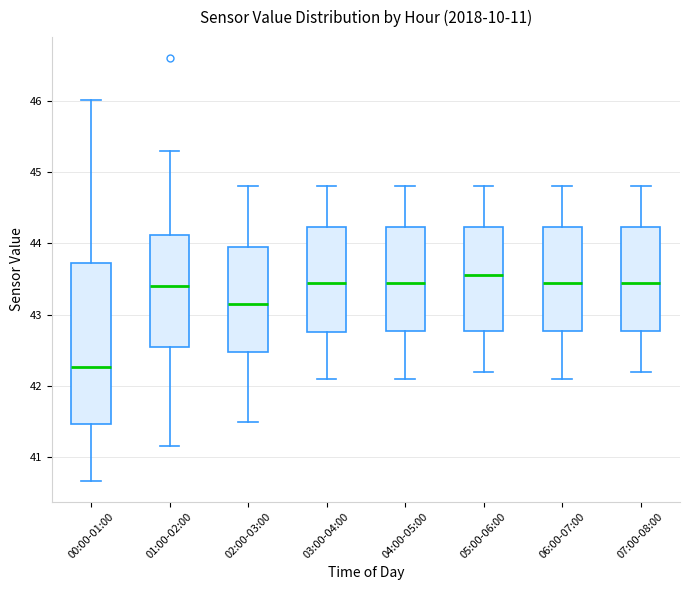

Which box's median line is the lowest?

00:00-01:00